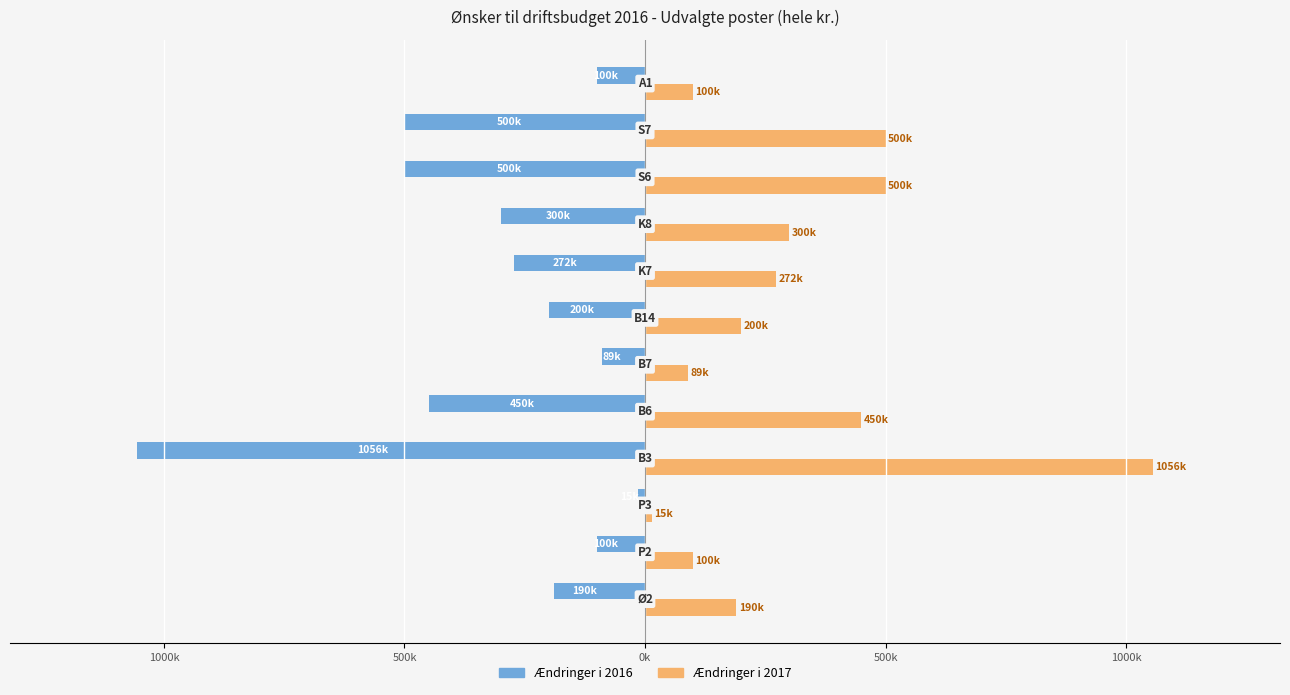

Reading right to left, transcribe all the data shown in this chart.

Ændringer i 2016: -100000	-500000	-500000	-300000	-272100	-200000	-89360	-450000	-1056000	-15000	-100000	-190000
Ændringer i 2017: 100000	500000	500000	300000	272100	200000	89360	450000	1056000	15000	100000	190000